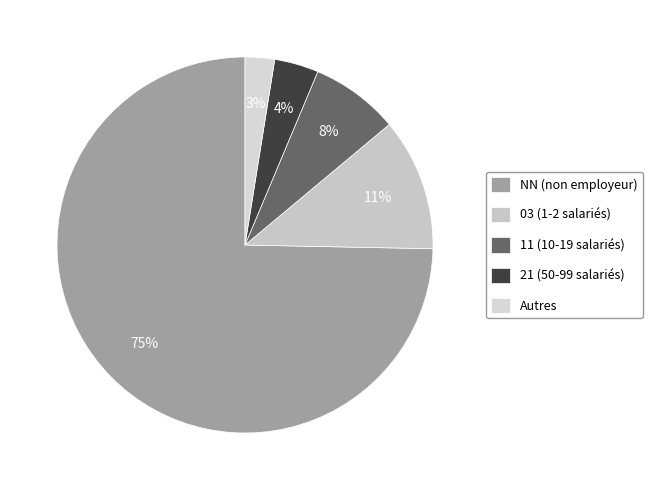

Count the number of slices in the pie.

5